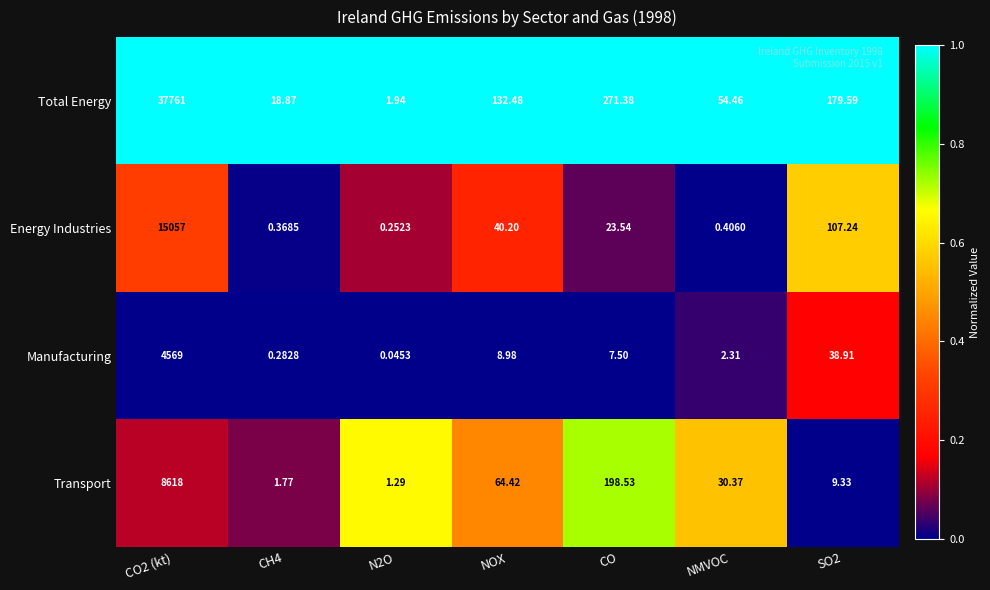

Which series has the largest range (max minus min)?

Total Energy